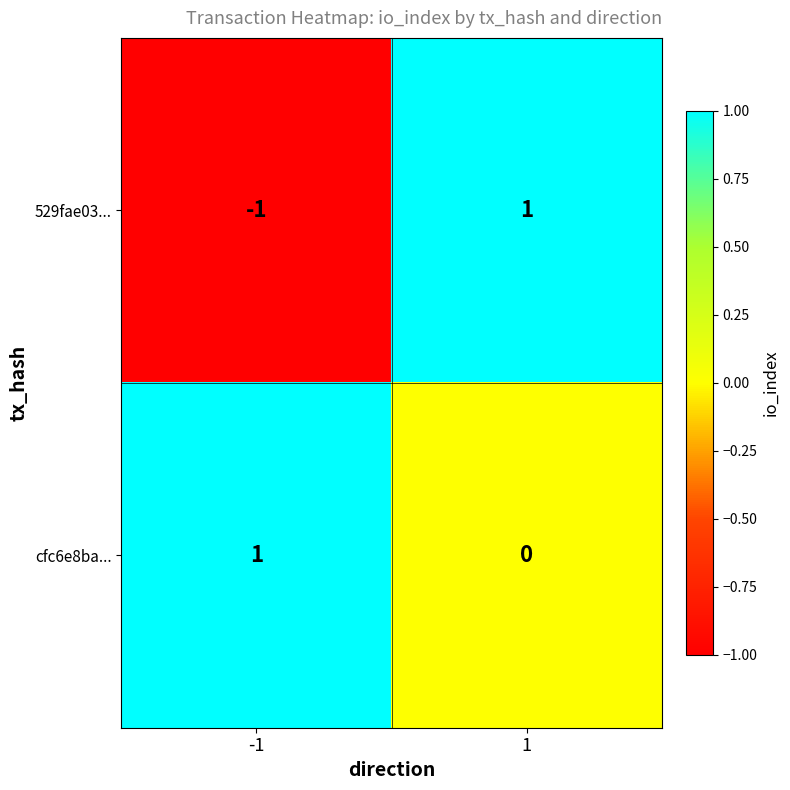

Is it true that cfc6e8ba... equals 2 at -1?

False